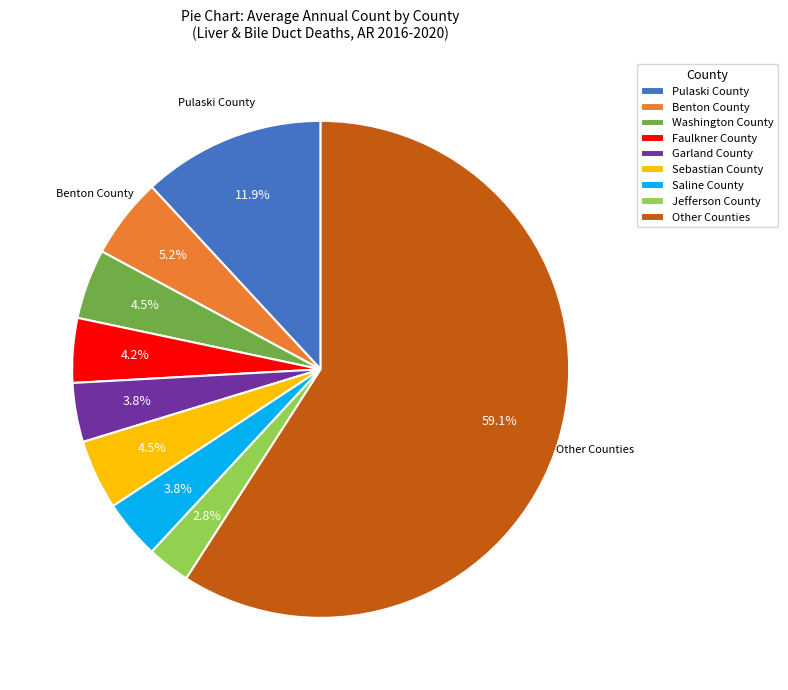

What is the smallest slice in the pie chart?

Jefferson County